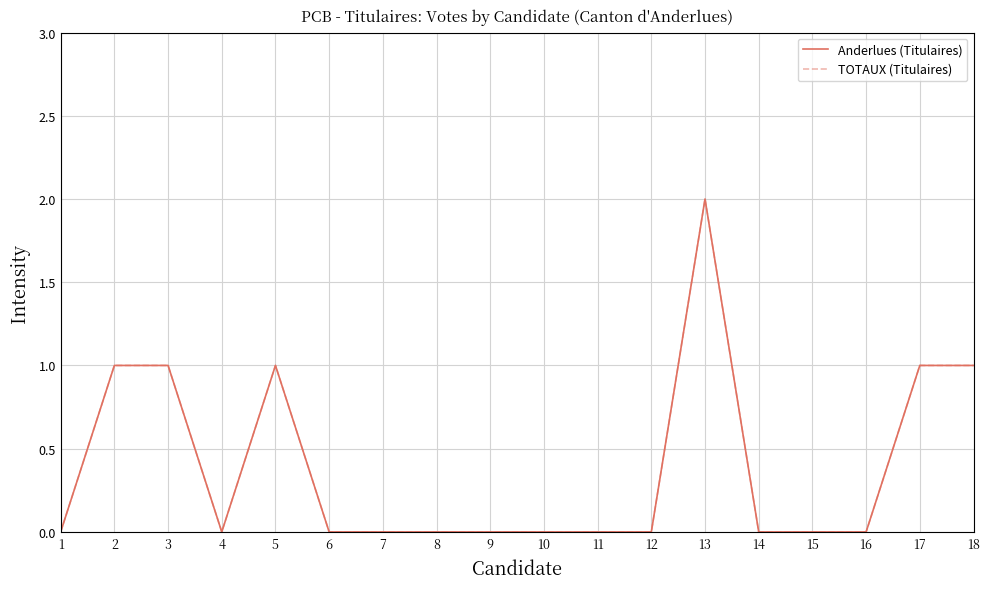

Rank the series by their maximum value, from lowest to highest.

Anderlues (Titulaires), TOTAUX (Titulaires)